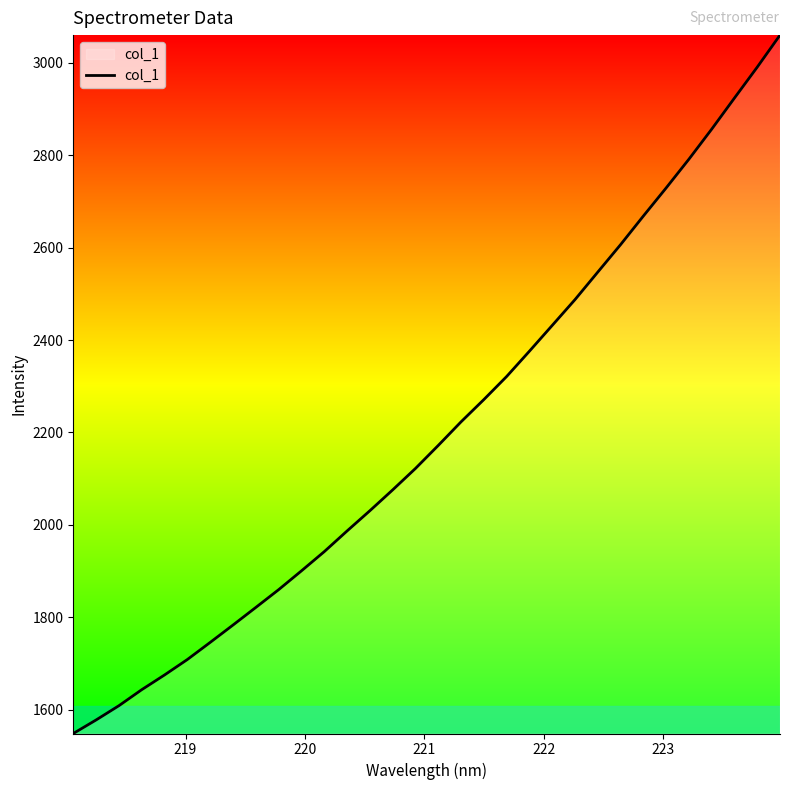

What is the maximum value shown in the chart?

3059.8